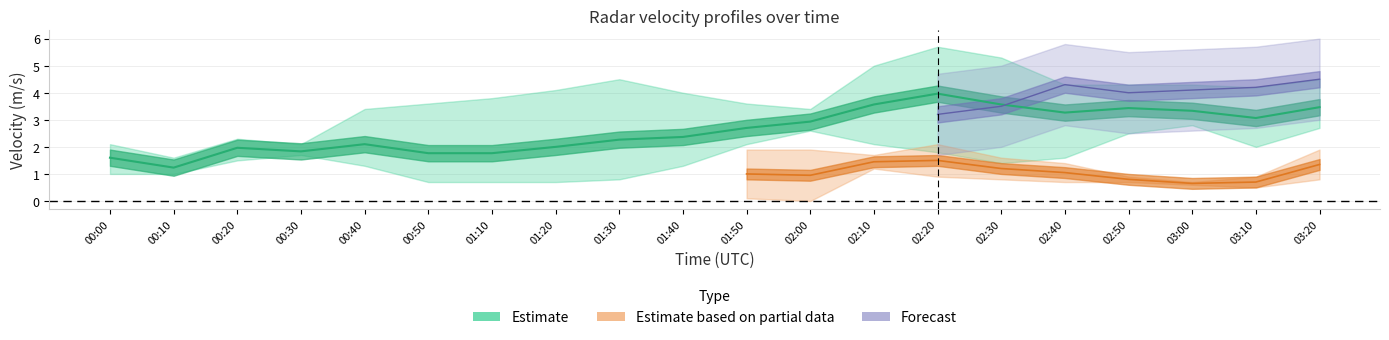

What is the difference between the 4.853 values at 02:40 and 02:20?

0.2